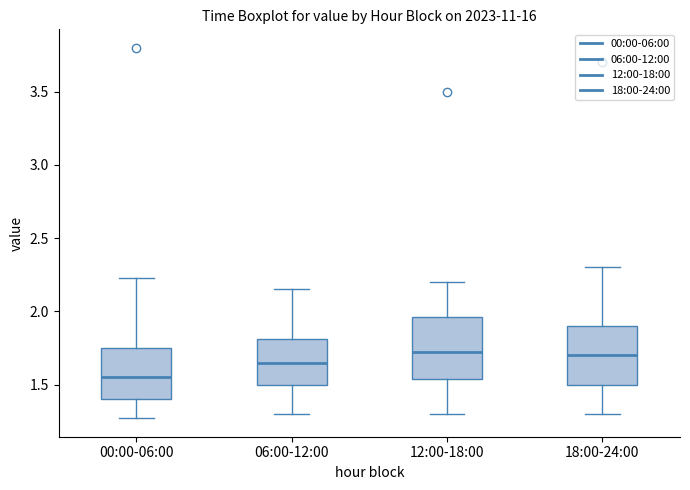

Reading left to right, read every box against the y-axis: the position of its median line, the range the box covers, and the ends of its whiskers. The values are not printed on the chart, so give them approximately, as read against the axis.

00:00-06:00: median 1.55, box 1.40 to 1.75, whiskers 1.25 to 2.25
06:00-12:00: median 1.65, box 1.50 to 1.80, whiskers 1.30 to 2.15
12:00-18:00: median 1.75, box 1.55 to 1.95, whiskers 1.30 to 2.20
18:00-24:00: median 1.70, box 1.50 to 1.90, whiskers 1.30 to 2.30